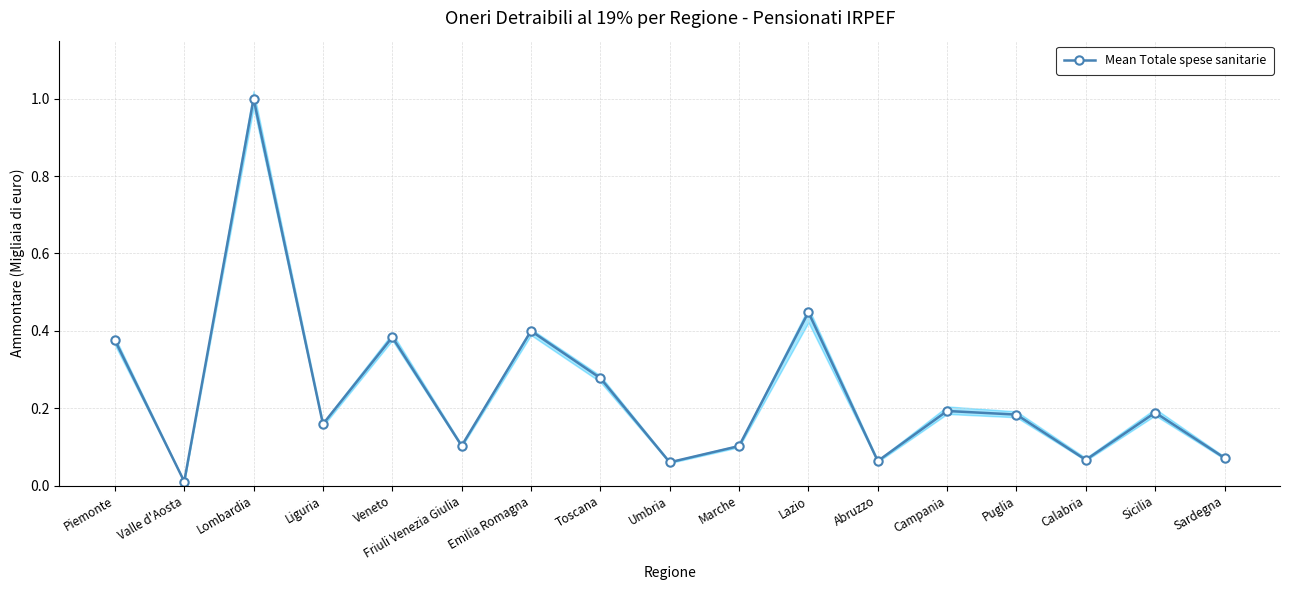

True or false: there are more than 2 points higher than both neighbors.

True